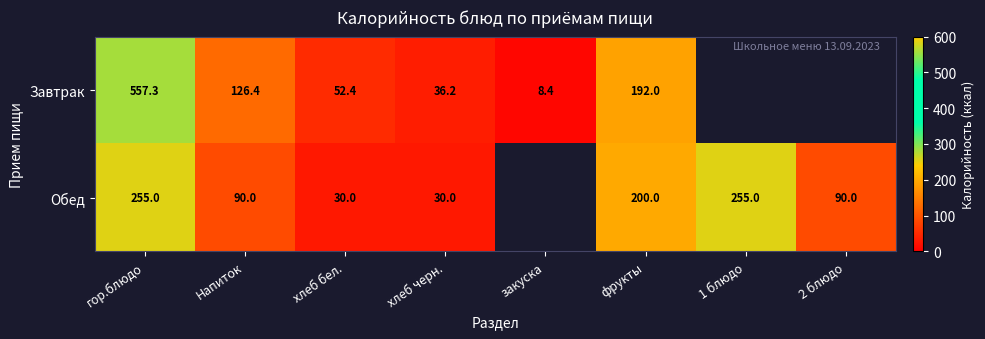

At фрукты, list the series in order from largest to smallest.

Обед, Завтрак